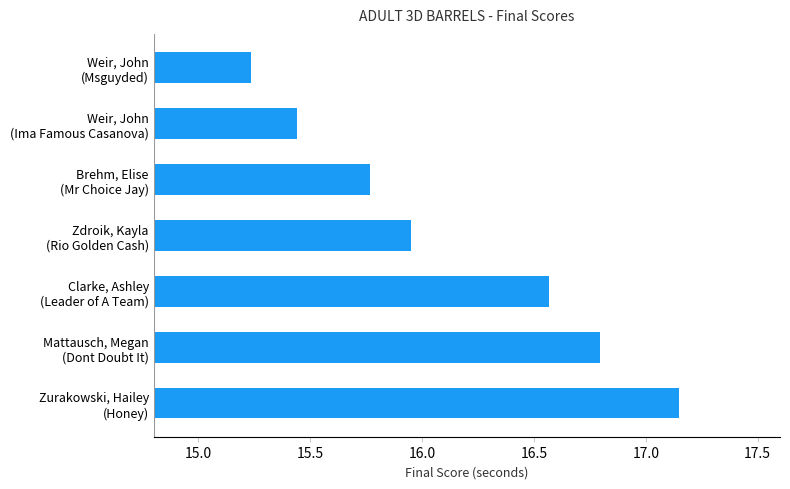

What is the difference between the maximum and minimum values?

1.9